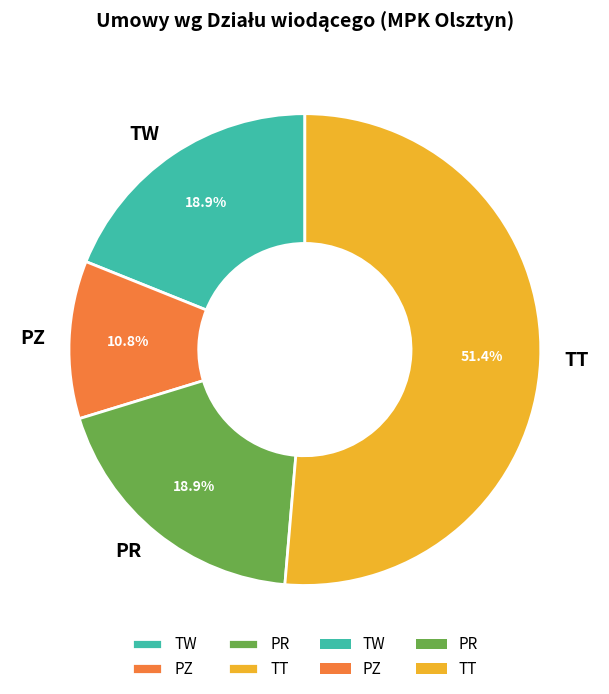

Is TT the majority of the pie?

Yes